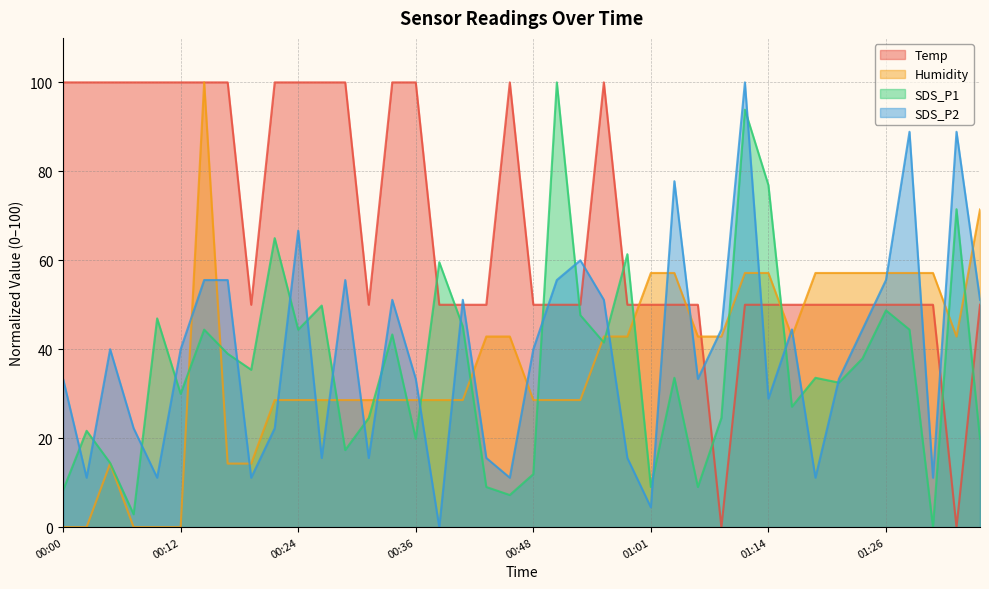

After their last crossing, which series has the higher values: SDS_P2 or SDS_P1?

SDS_P2